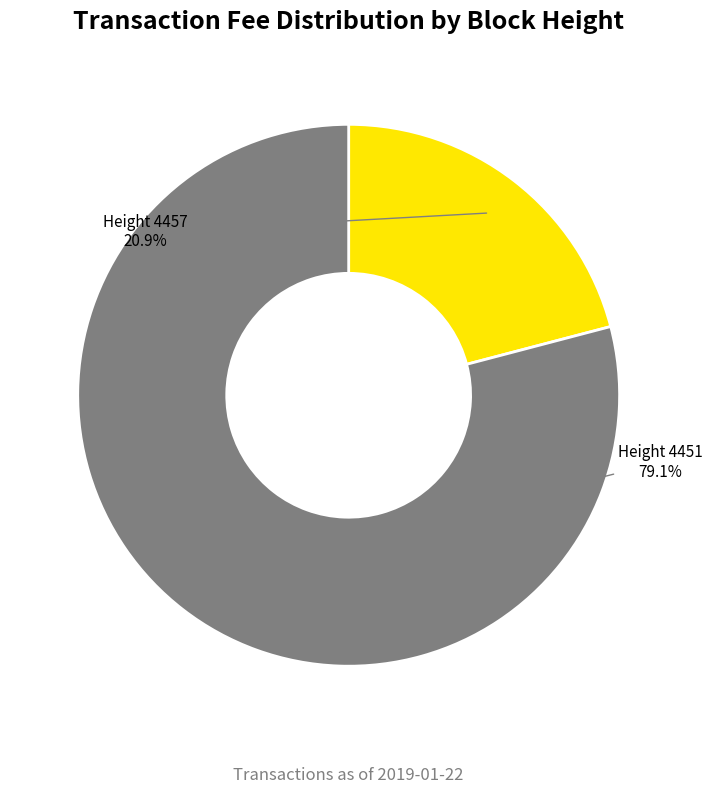

Is there a majority slice in this chart?

Yes